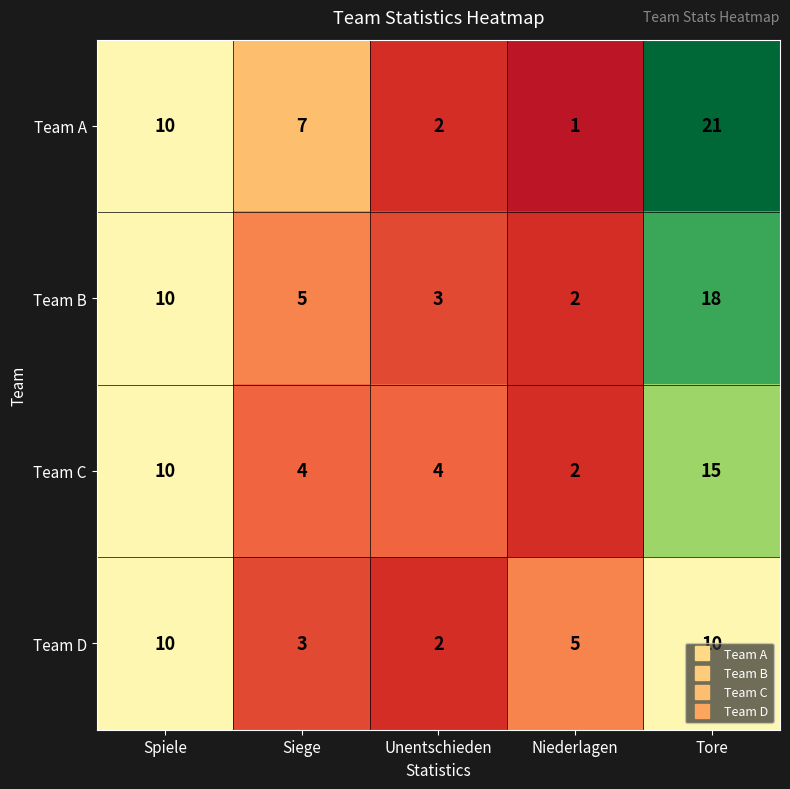

Rank the series by their maximum value, from highest to lowest.

Team A, Team B, Team C, Team D